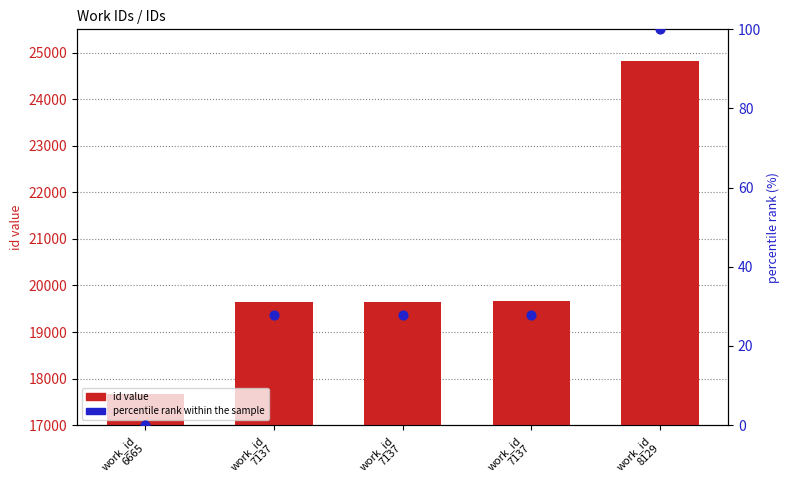

Which series has the widest spread of Y values?

id value